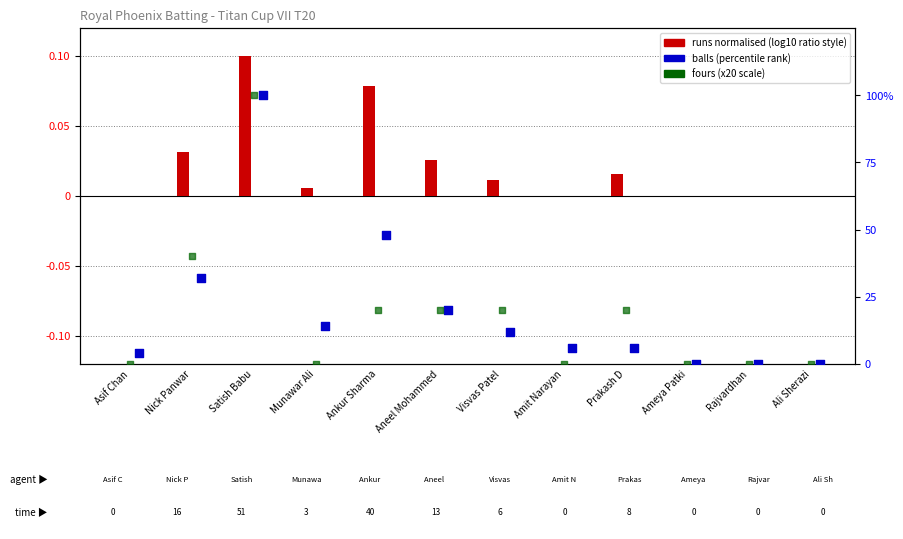

What is the total value across all series at Ankur Sharma?

68.1